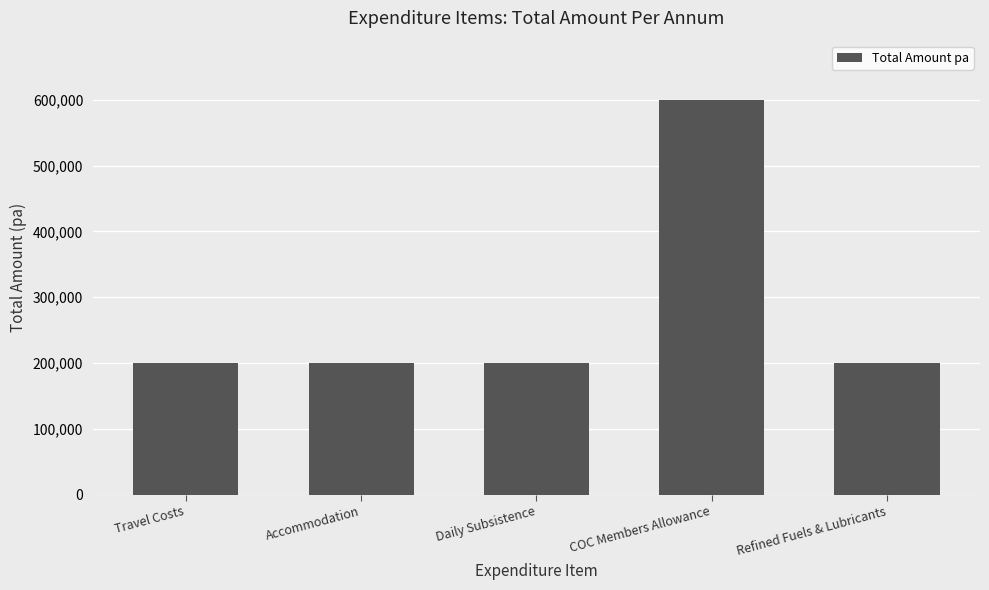

At which category does the chart reach its peak across all series?

COC Members Allowance